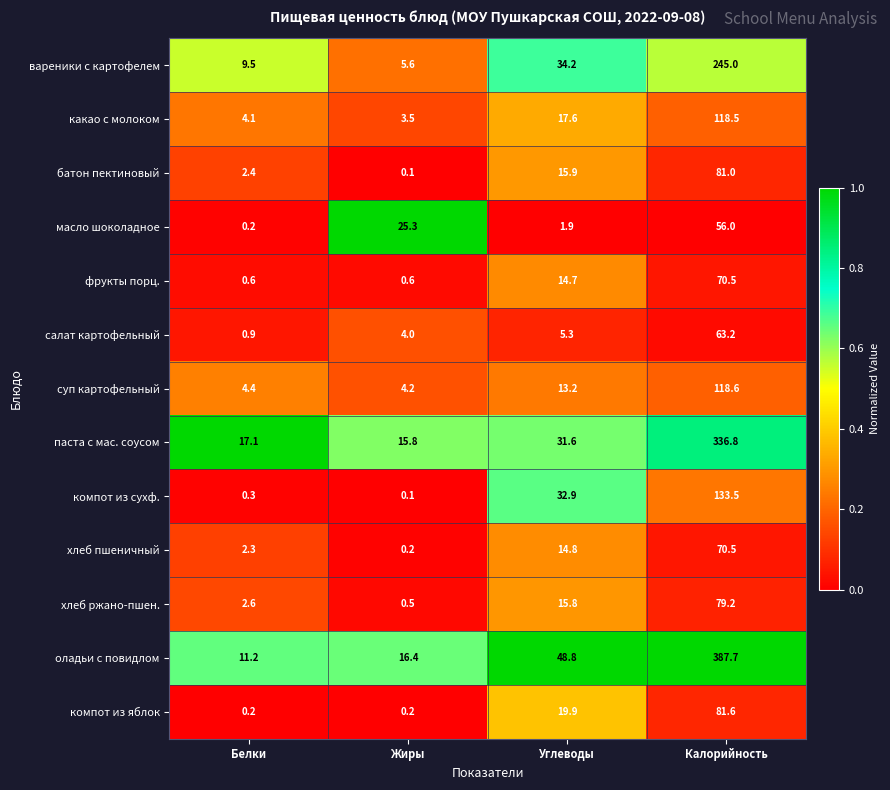

Which series has the widest spread of values?

оладьи с повидлом